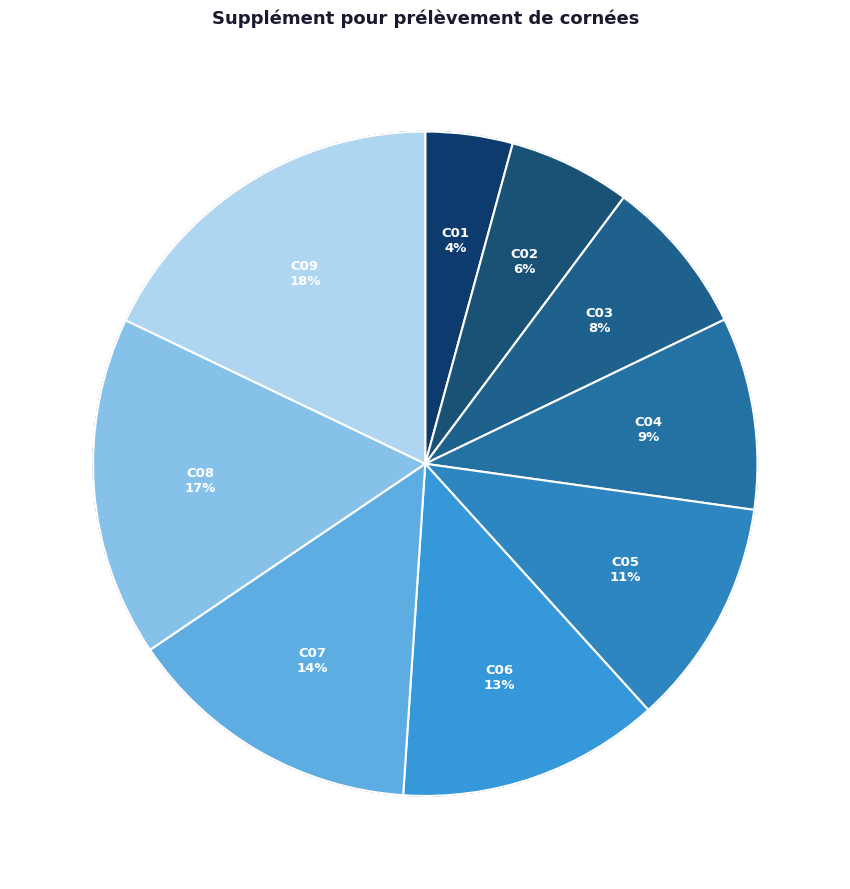

To the nearest percent, what is the difference between the largest and smallest slice percentages?

14%